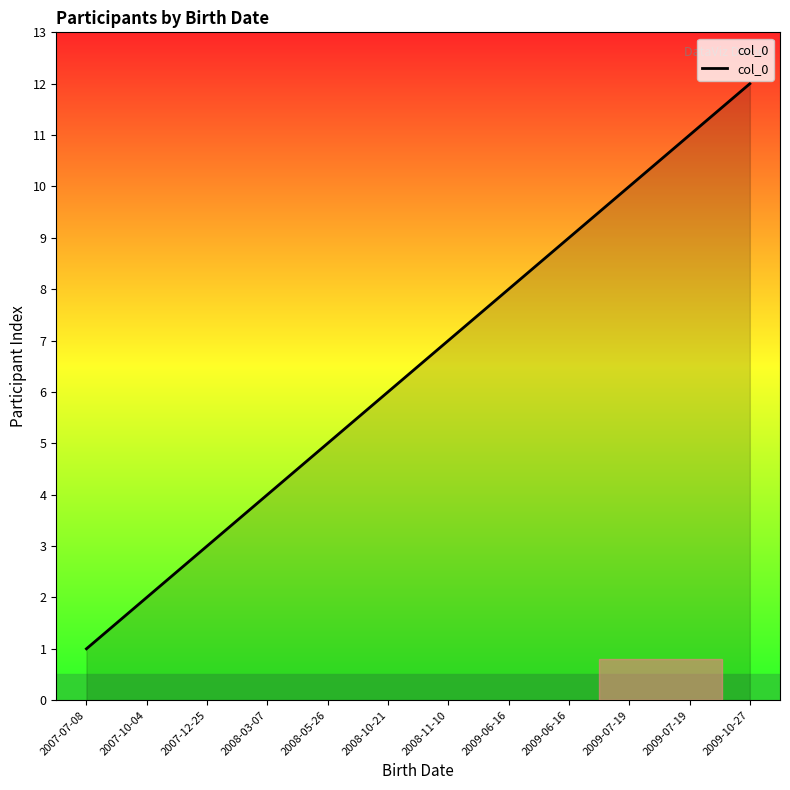

How many lines are shown in the chart?

1